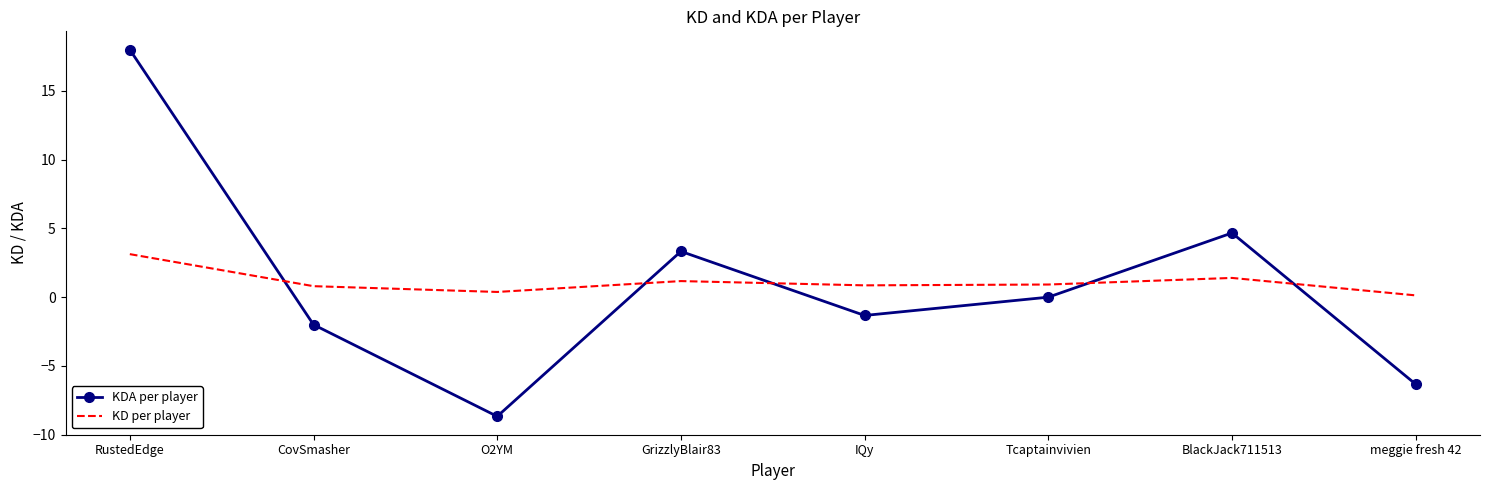

What is the difference between the second highest and second lowest values in the KDA per player series?

11.0